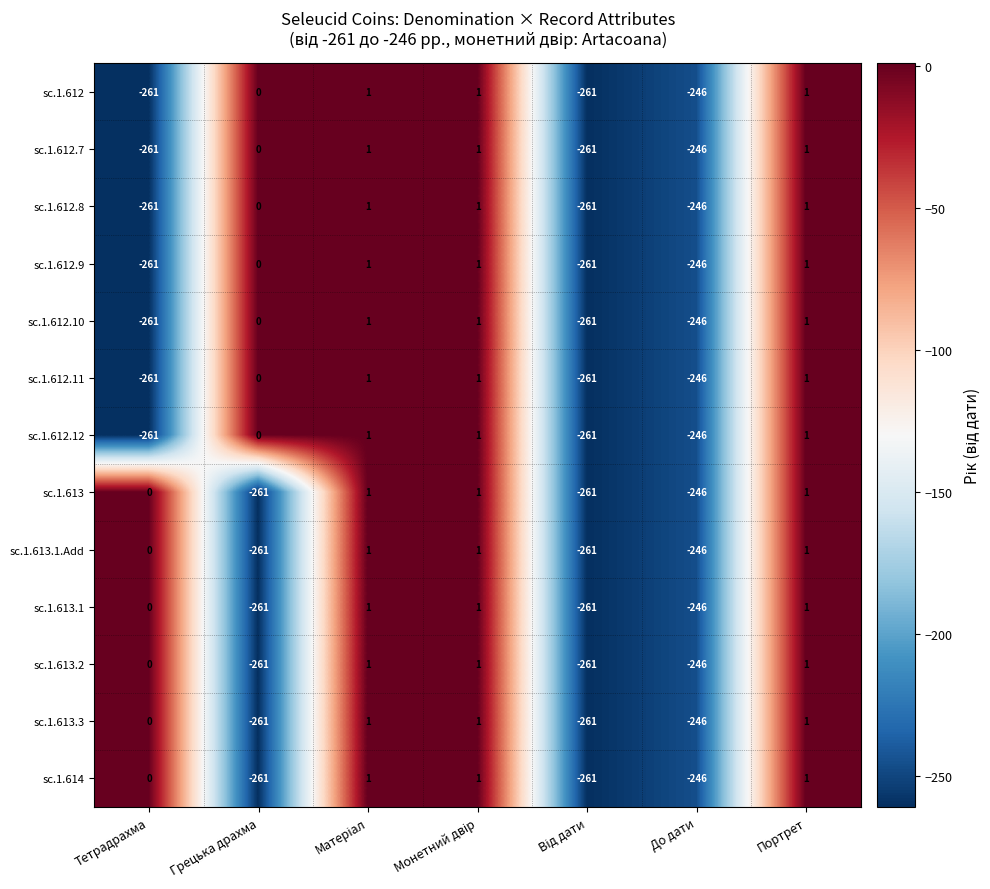

The sc.1.613 series shows -246 at До дати. True or false?

True